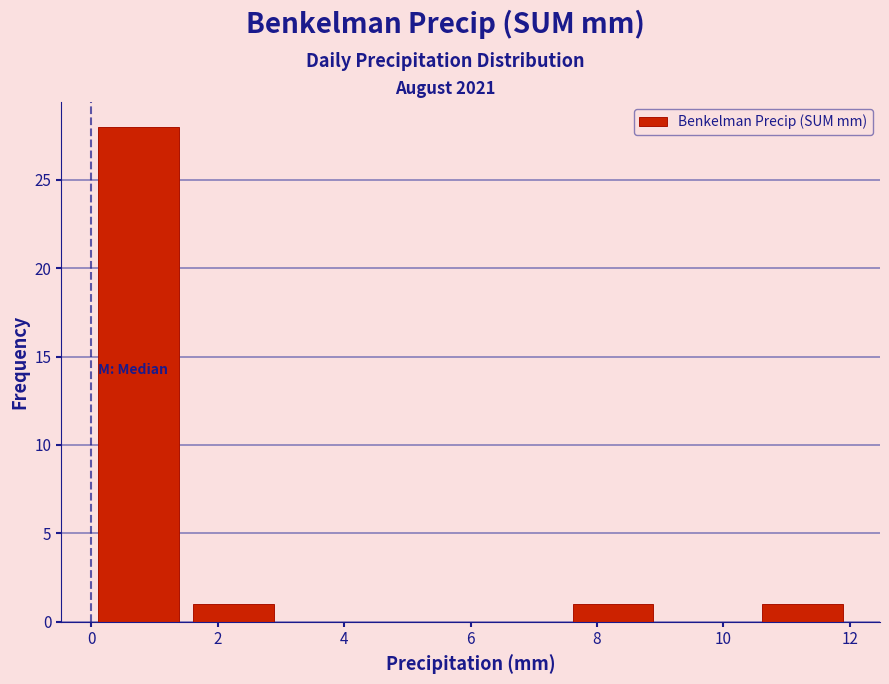

Which range on the x-axis has the tallest bar?

0.0 to 1.5